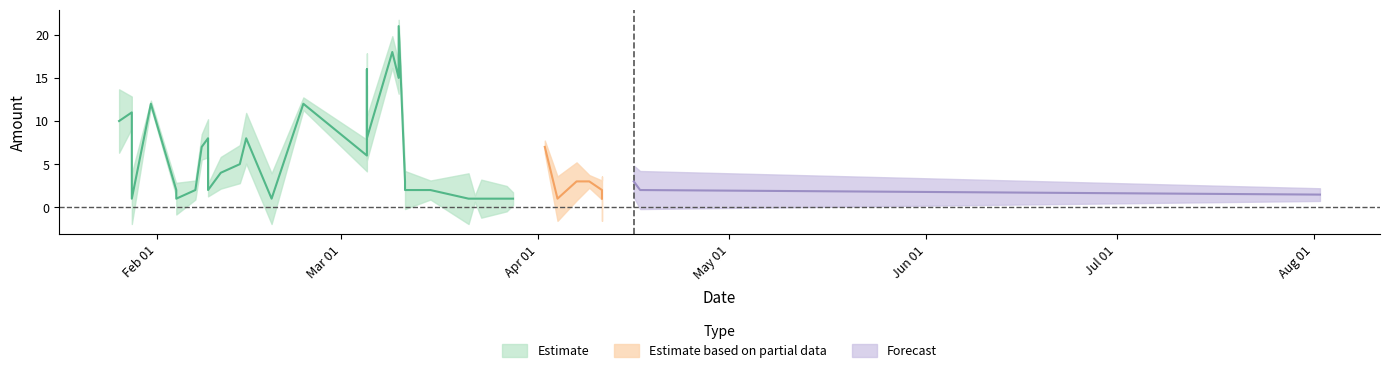

What is the total value across all series at 15?

6.0